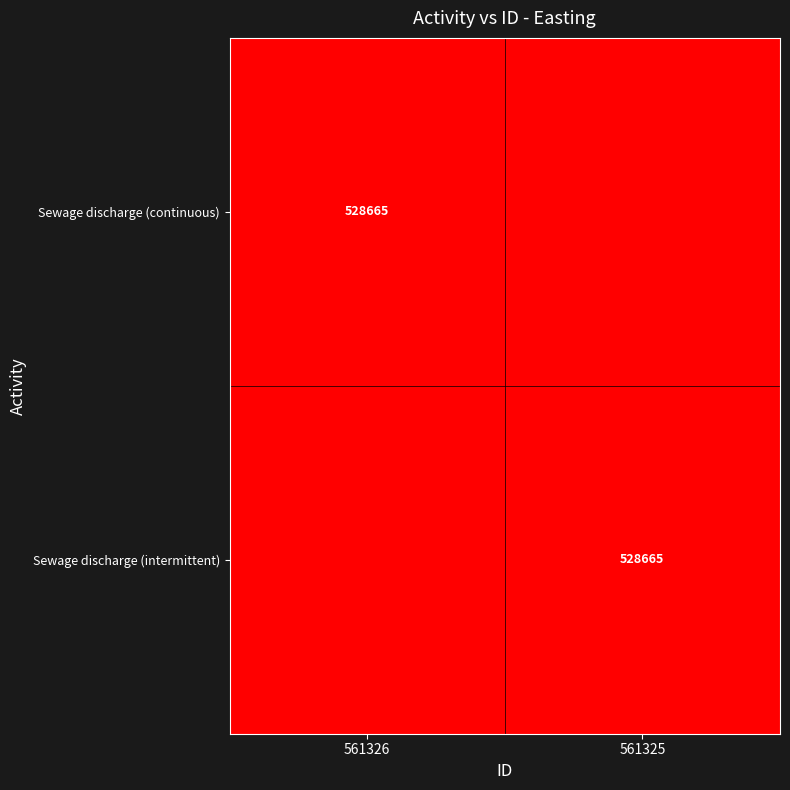

Is it true that Sewage discharge (continuous) equals 819114 at 561326?

False